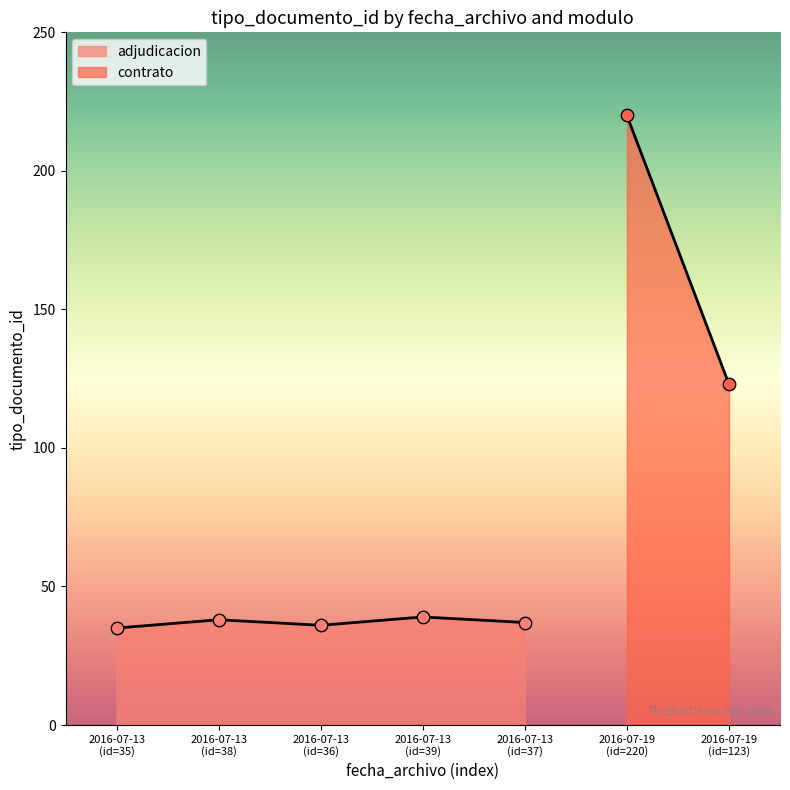

What is the lowest value of the adjudicacion series?

35